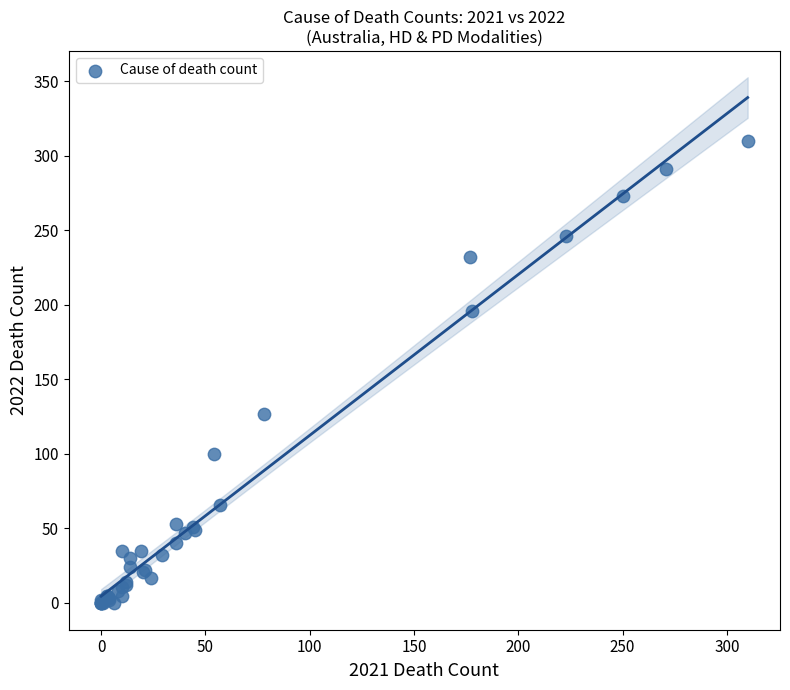

What Y value in the scatter plot is closest to 155?

127